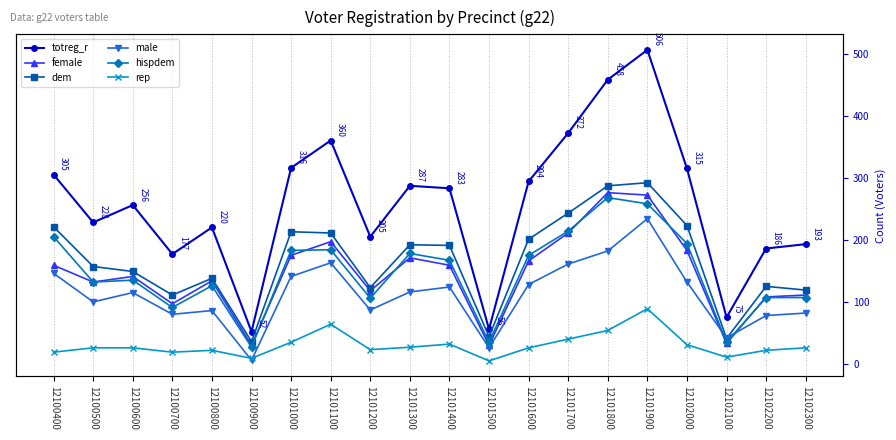

Which label corresponds to the smallest value in the chart?

12101500